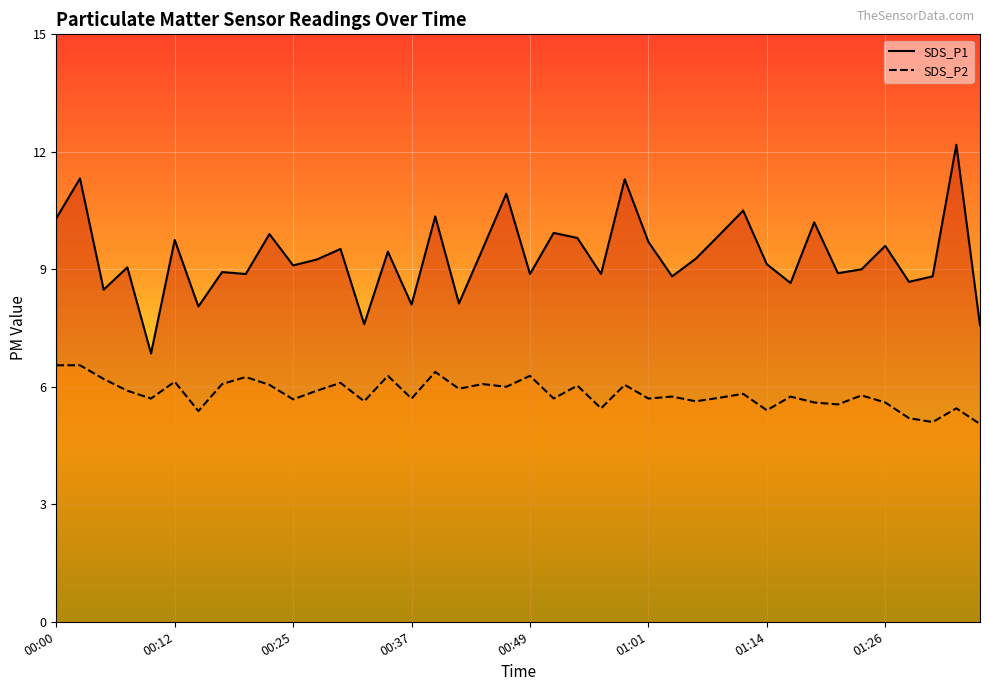

Between 00:05 and 01:11, which is larger?

01:11